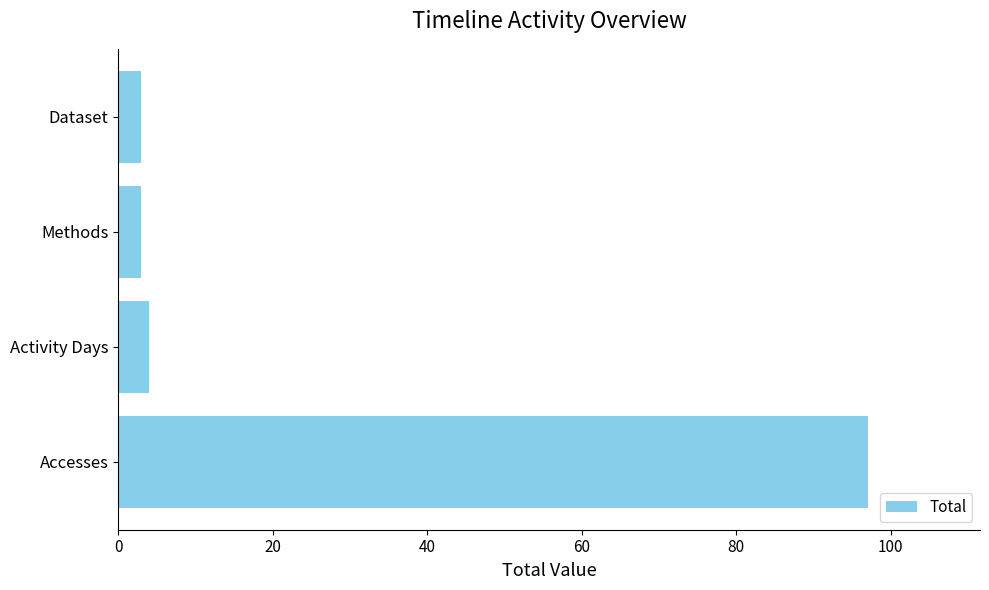

Which has a higher value, Accesses or Dataset?

Accesses